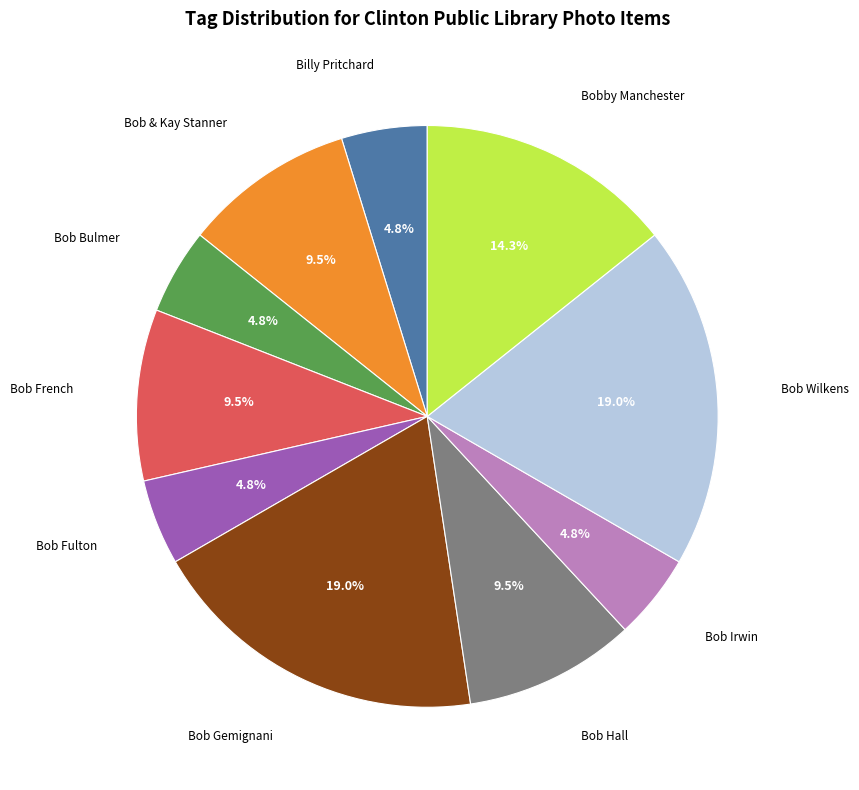

Does any single category account for the majority?

No